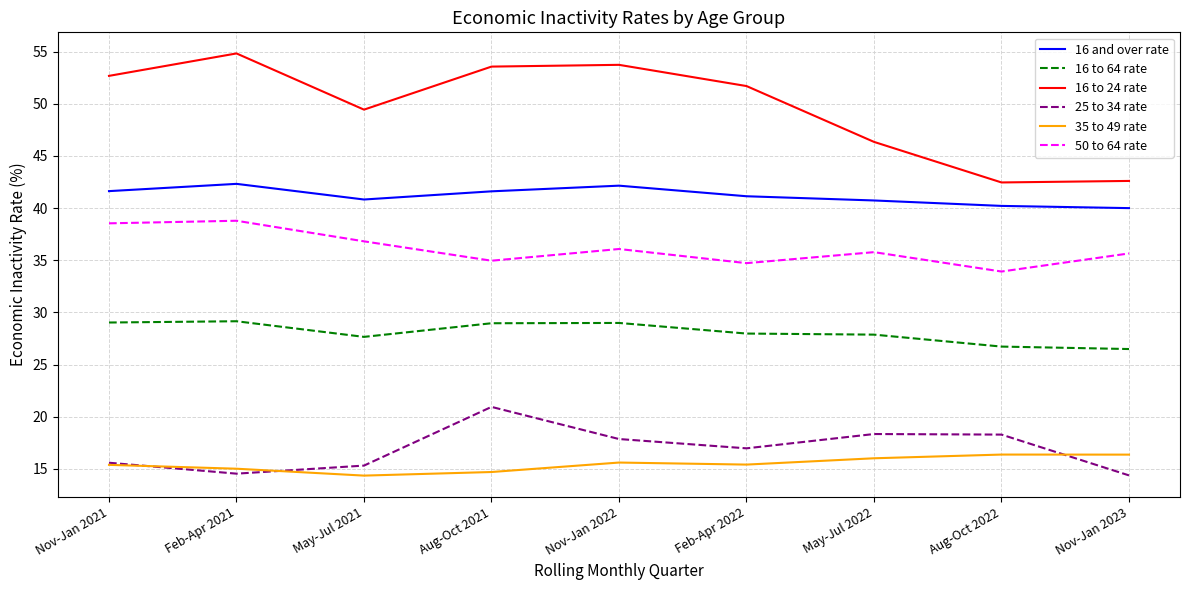

What is the difference between the 16 and over rate values at May-Jul 2021 and Nov-Jan 2023?

0.8